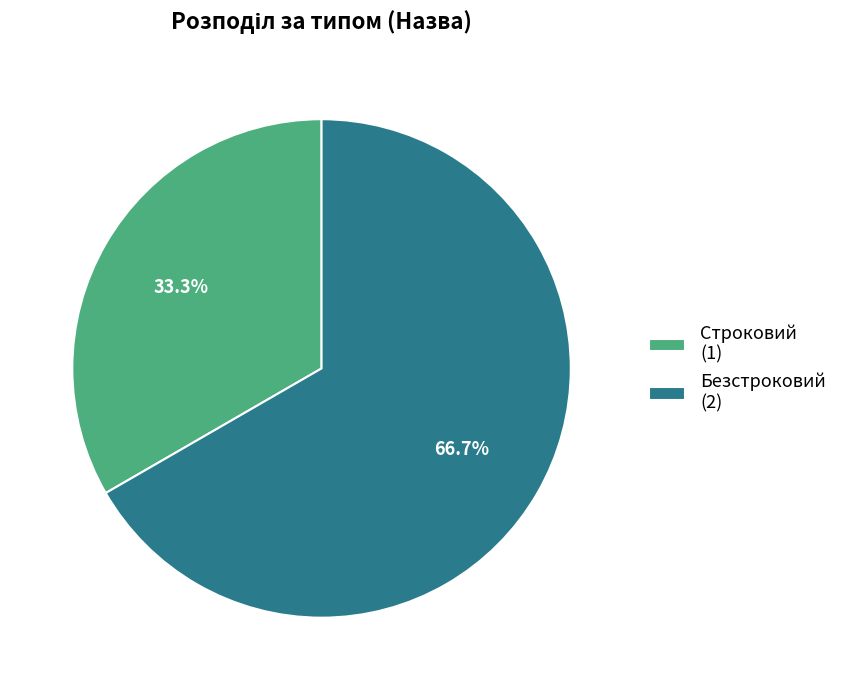

What percentage is NOT represented by Строковий?

66.7%